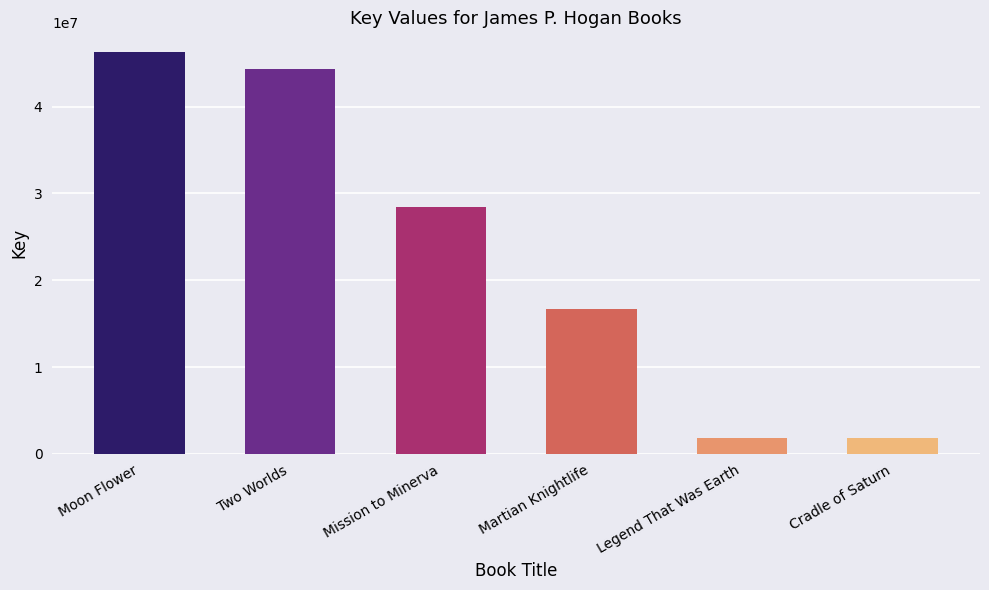

How many series are shown in this chart?

1